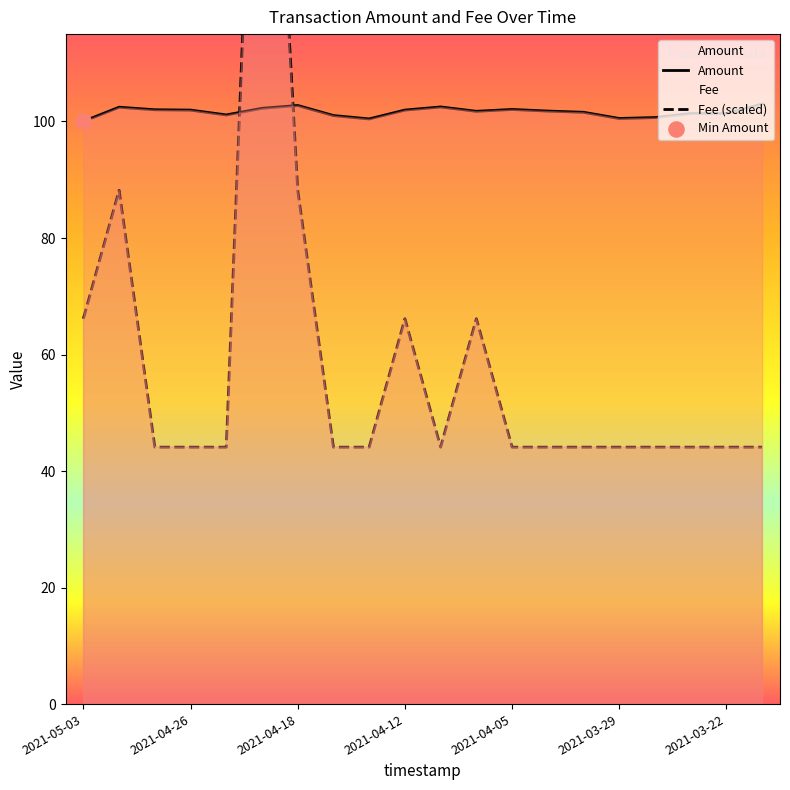

What is the highest value of the Amount series?

103.0